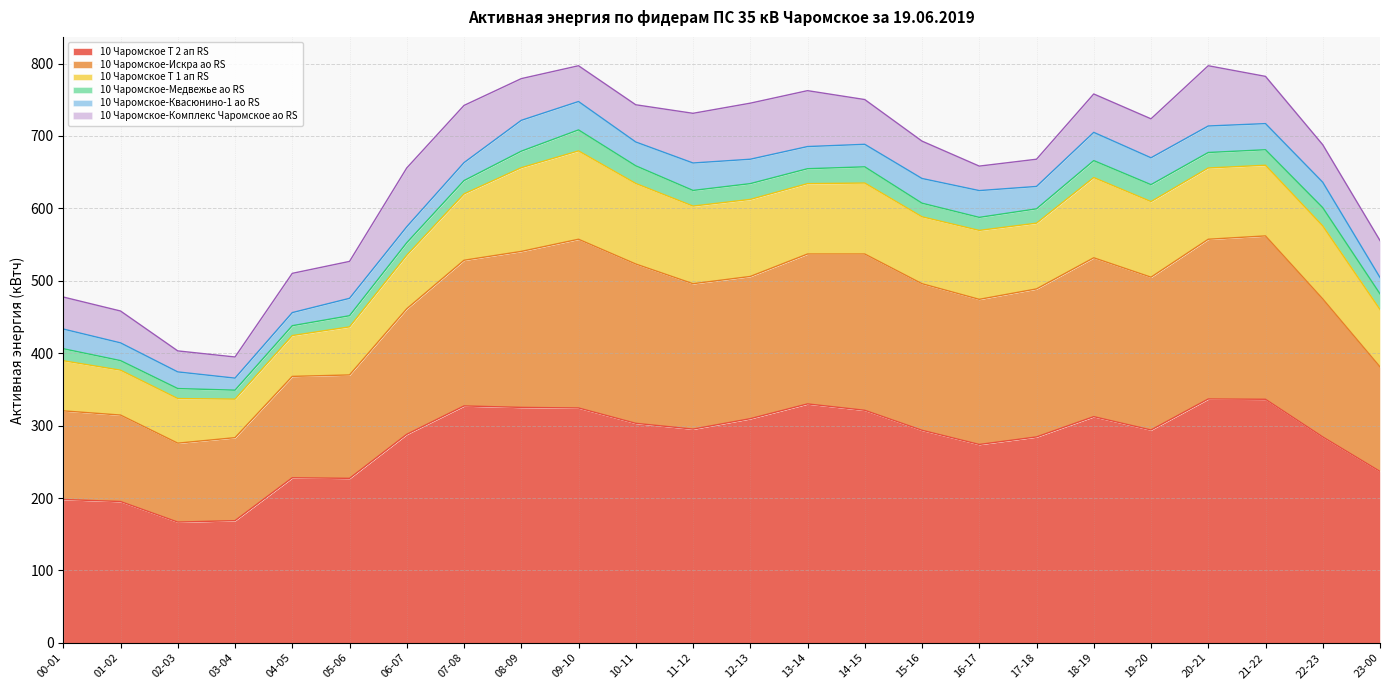

At which label does 10 Чаромское-Медвежье ао RS first exceed 21?

08-09